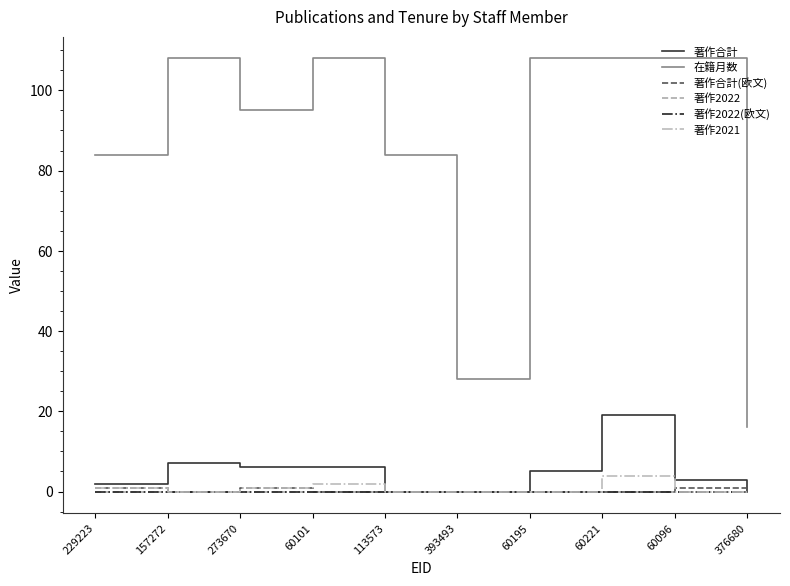

Reading left to right, list all the values displayed in this chart.

著作合計: 2	7	6	6	0	0	5	19	3	0
在籍月数: 84	108	95	108	84	28	108	108	108	16
著作合計(欧文): 1	0	1	0	0	0	0	0	1	0
著作2022: 0	0	0	0	0	0	0	0	0	0
著作2022(欧文): 0	0	0	0	0	0	0	0	0	0
著作2021: 1	0	1	2	0	0	0	4	0	0